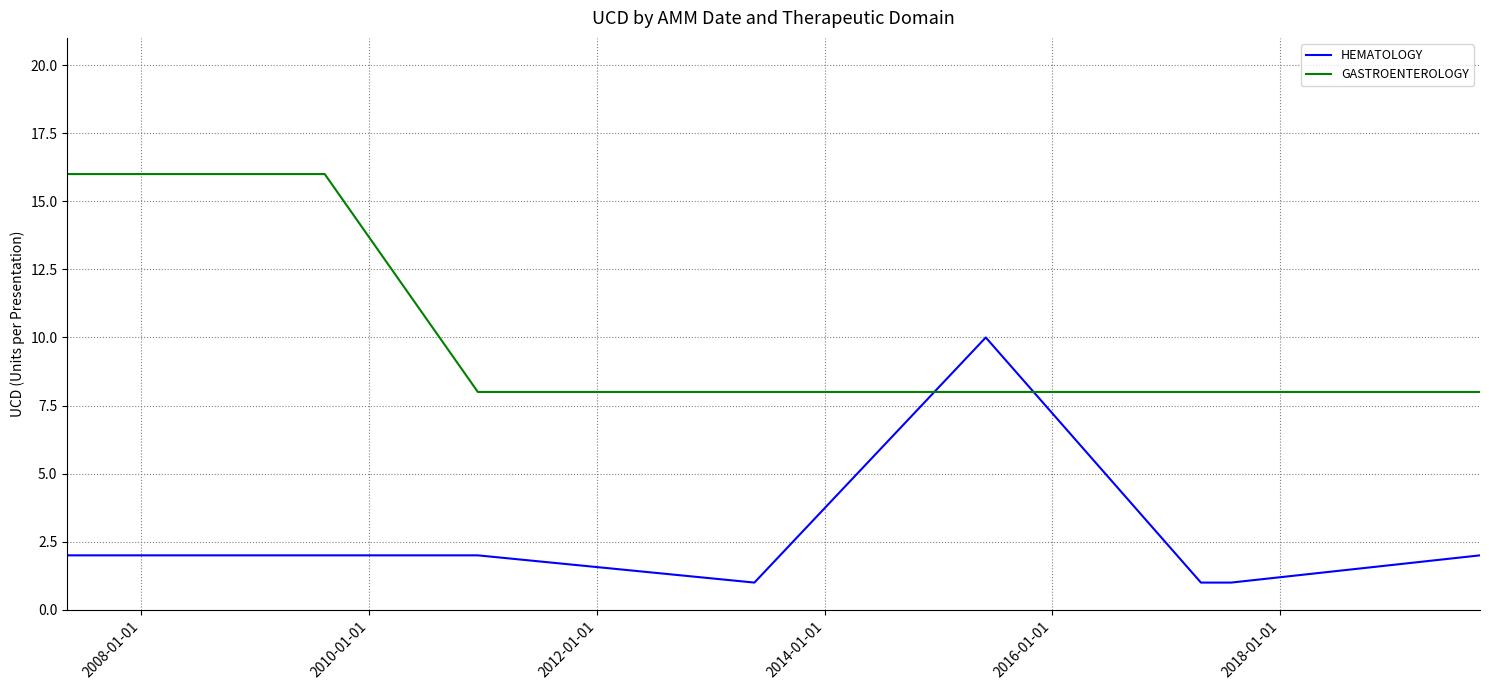

Reading right to left, transcribe all the data shown in this chart.

HEMATOLOGY: 2	1	1	10	1	2	2	2
GASTROENTEROLOGY: 8	8	8	8	8	8	16	16